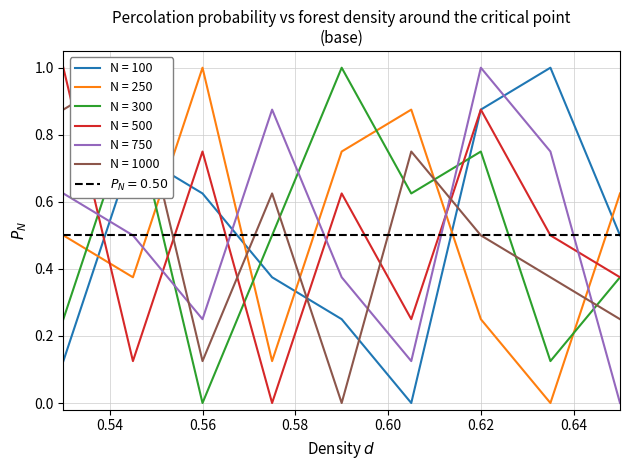

What is the spread (max minus min) of values at 9?

0.6